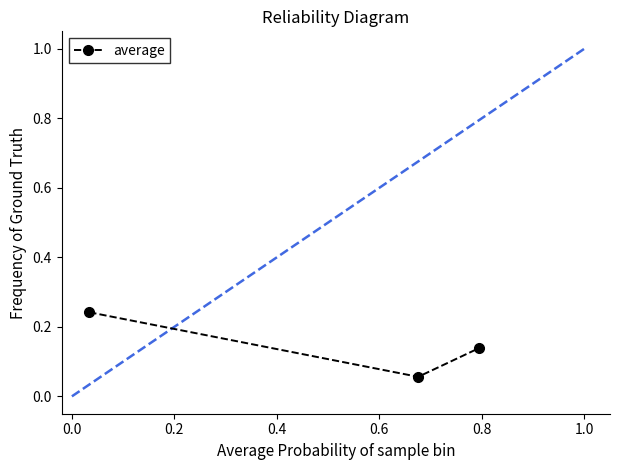

Count the values in the range 0 to 1.

3